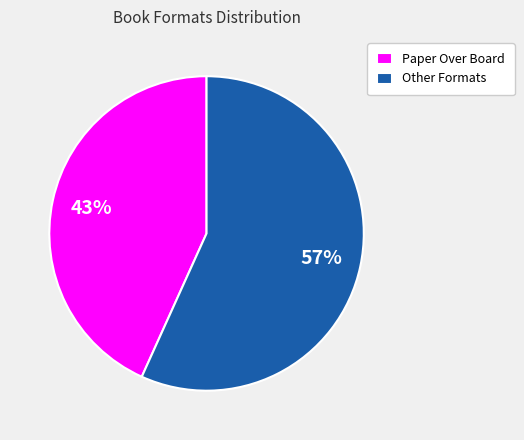

Rank the categories by value from lowest to highest.

Paper Over Board, Other Formats